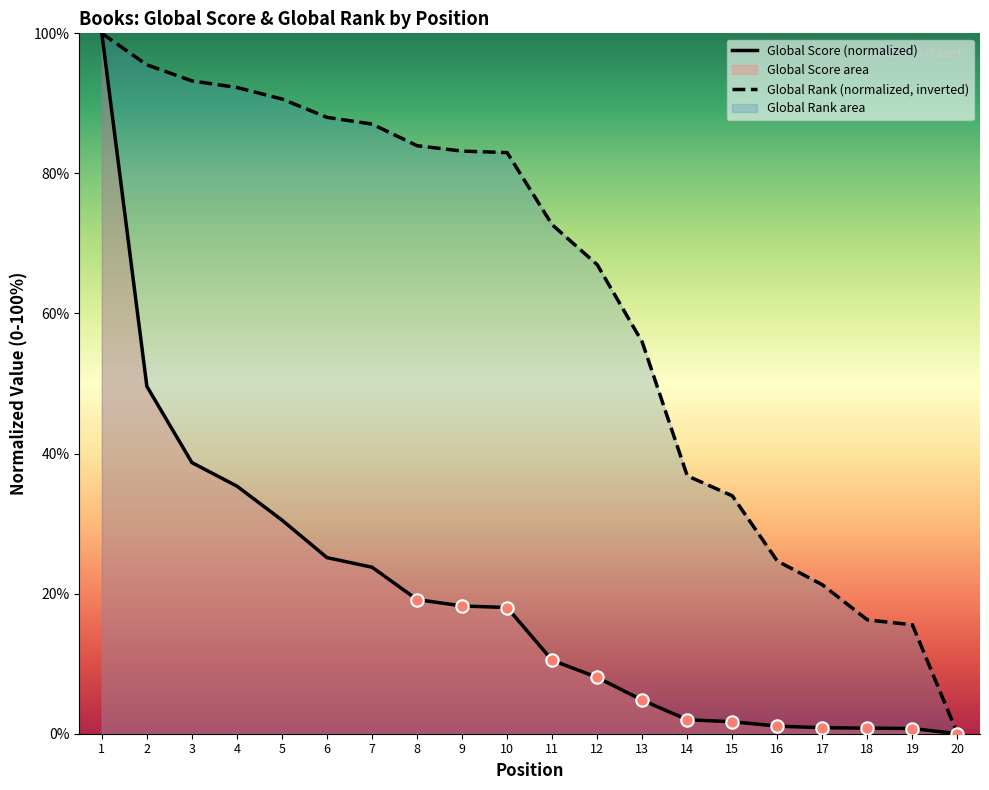

Is the value of Global Score at 16 greater than the value of Global Rank at 5?

No